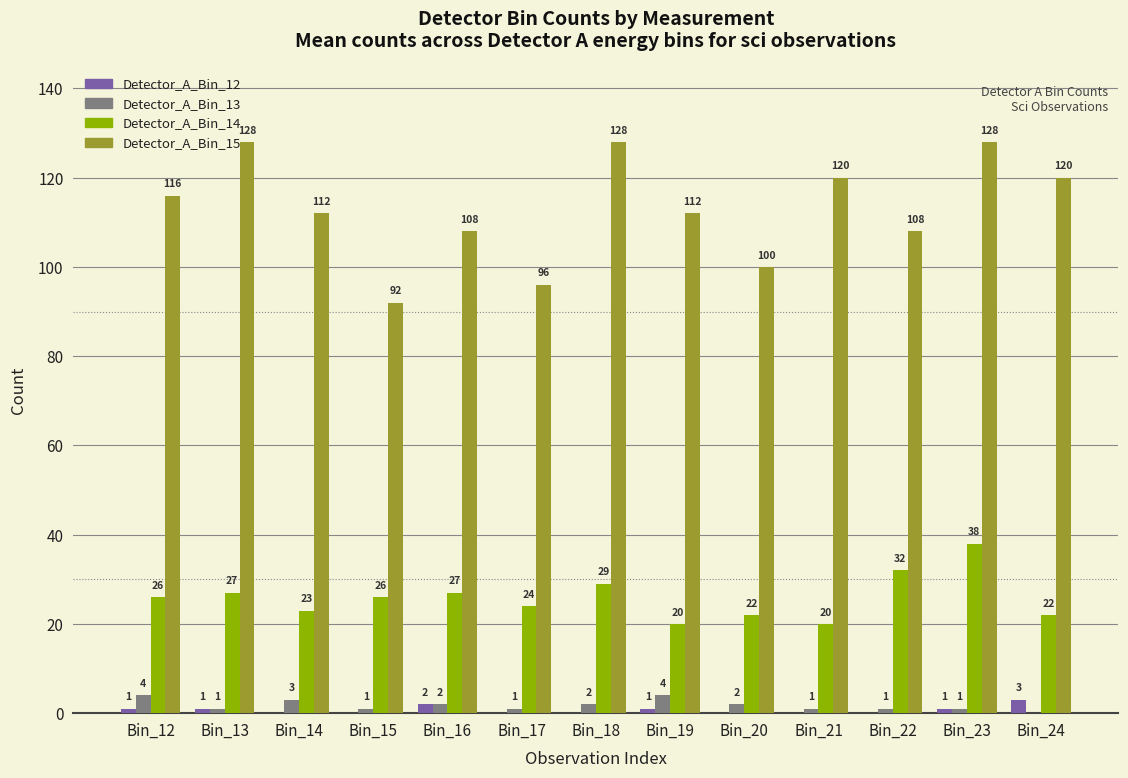

What is the sum of all Detector_A_Bin_13 values?

23